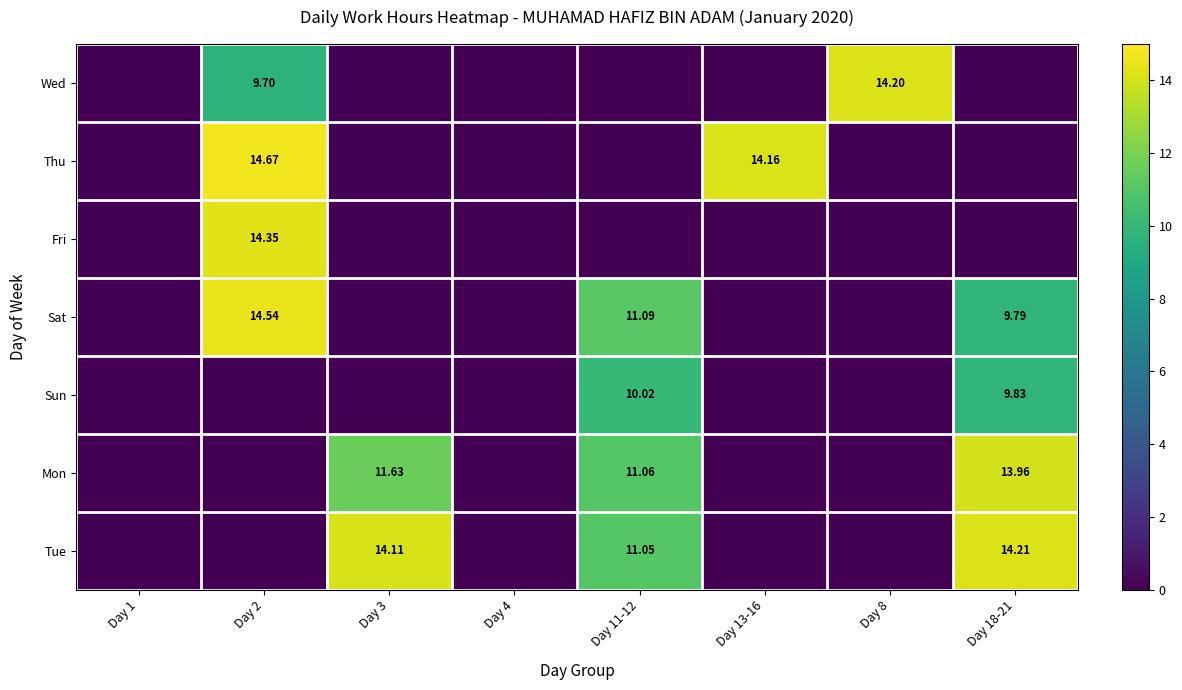

Which series changed the most between Day 11-12 and Day 18-21?

Tue